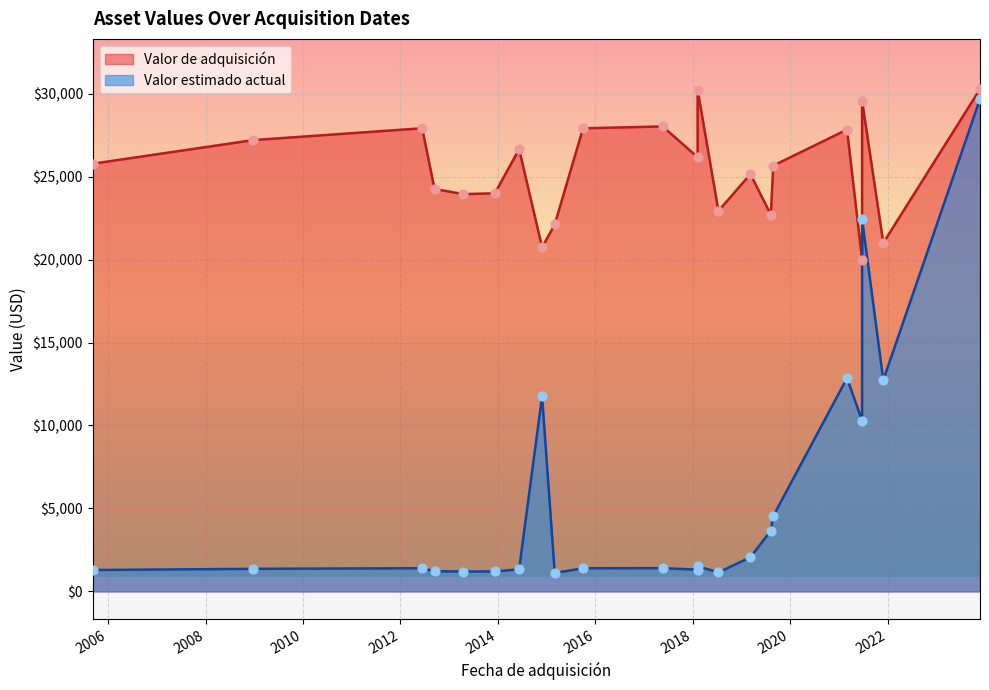

Which series reaches the maximum Y coordinate?

Valor de adquisición